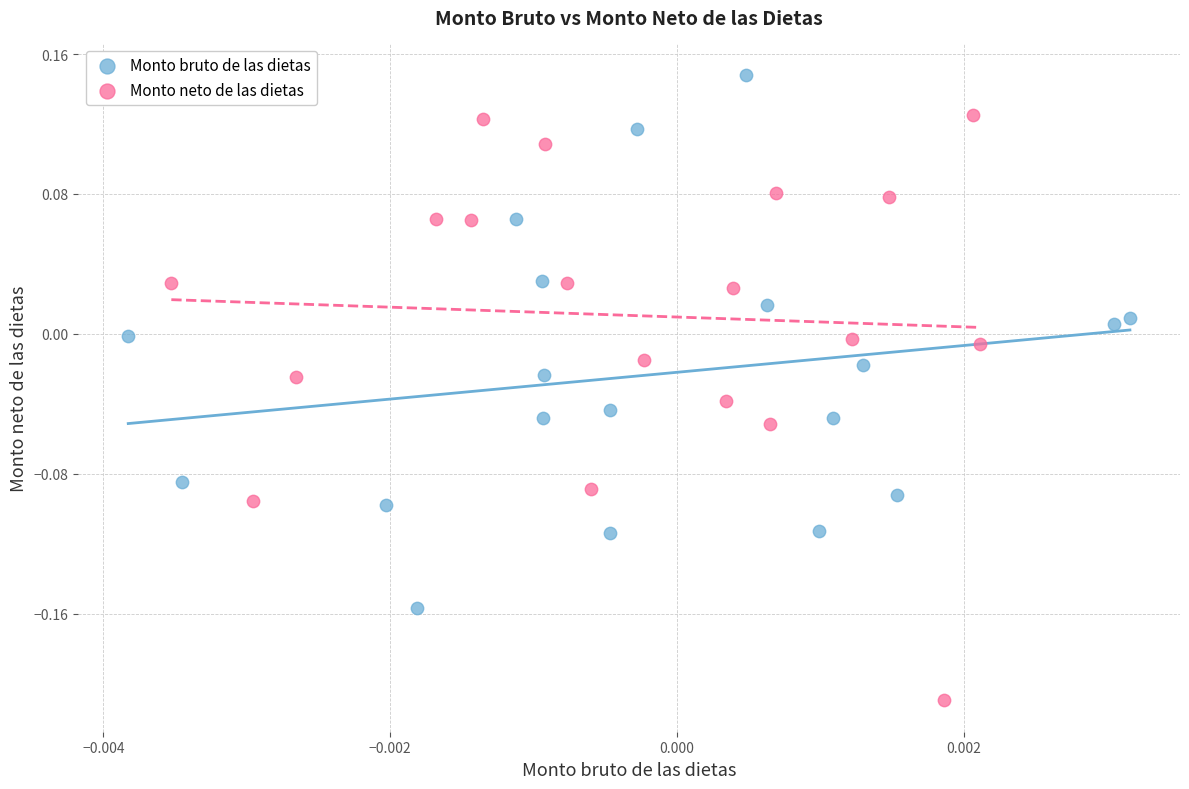

Which series reaches the minimum Y coordinate?

Monto neto de las dietas